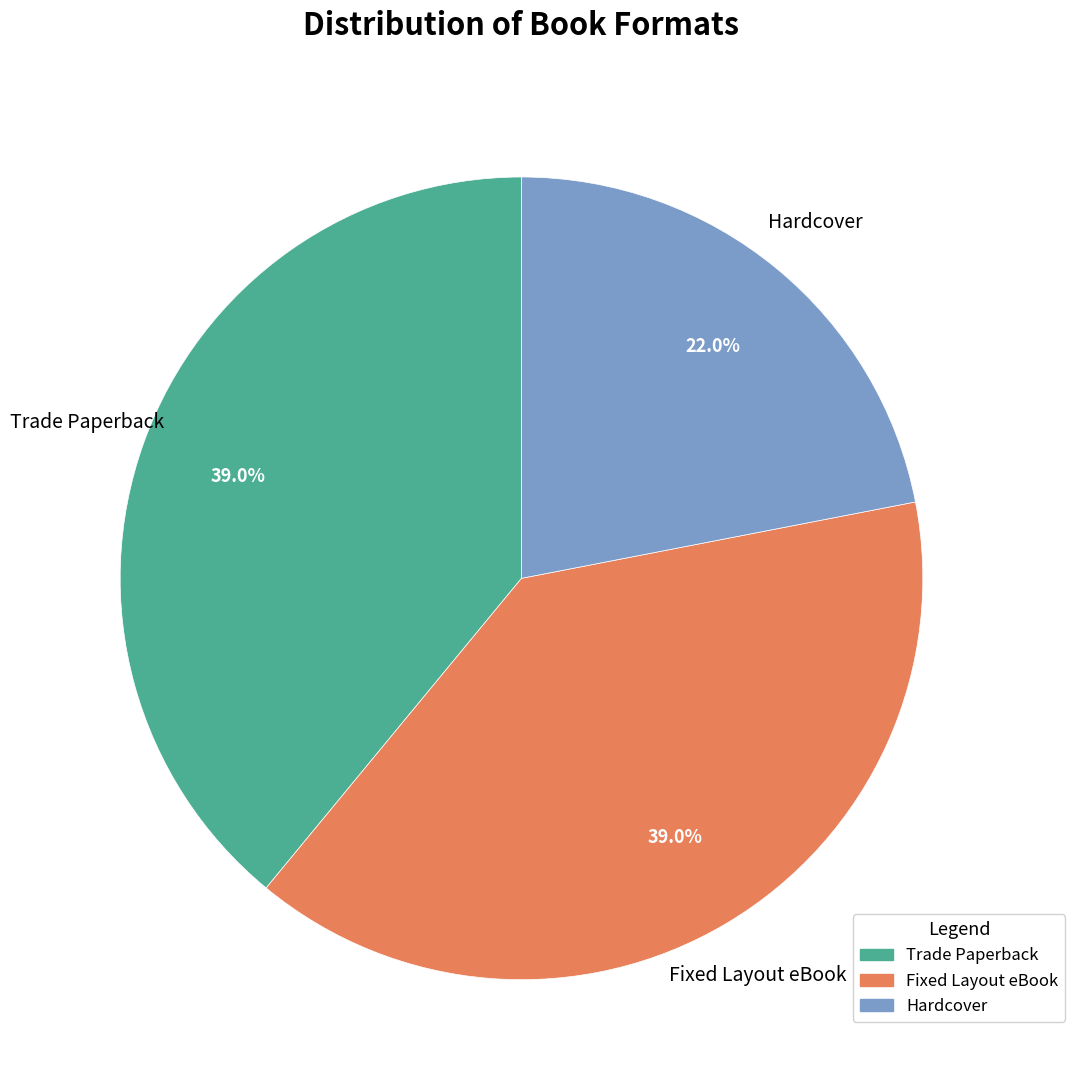

True or false: Hardcover accounts for 22% of the total.

True